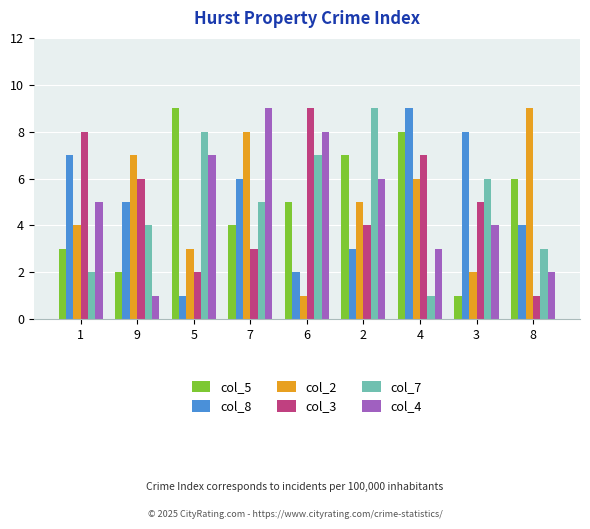

Reading left to right, transcribe all the data shown in this chart.

col_5: 1=3	9=2	5=9	7=4	6=5	2=7	4=8	3=1	8=6
col_8: 1=7	9=5	5=1	7=6	6=2	2=3	4=9	3=8	8=4
col_2: 1=4	9=7	5=3	7=8	6=1	2=5	4=6	3=2	8=9
col_3: 1=8	9=6	5=2	7=3	6=9	2=4	4=7	3=5	8=1
col_7: 1=2	9=4	5=8	7=5	6=7	2=9	4=1	3=6	8=3
col_4: 1=5	9=1	5=7	7=9	6=8	2=6	4=3	3=4	8=2